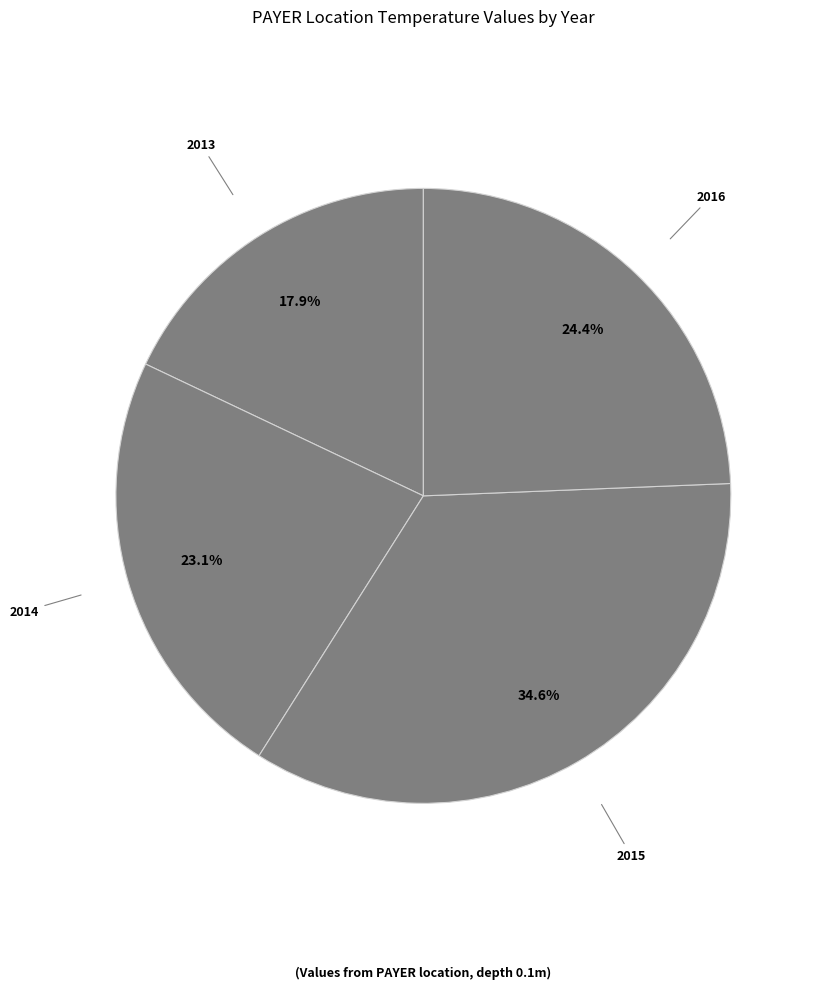

Rank the categories by value from lowest to highest.

2013, 2014, 2016, 2015